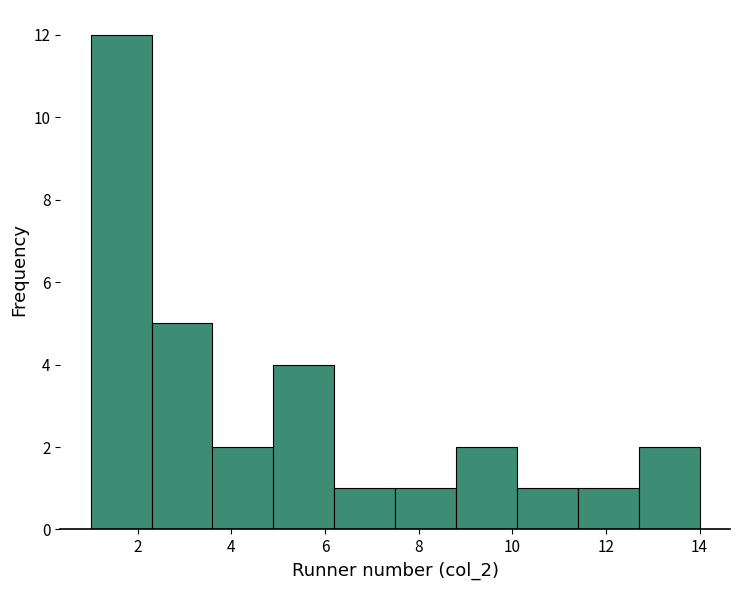

How tall is the bar that spans 8.8 to 10.1 on the x-axis? Neither the bar edges nor the heights are printed on the chart, so give them approximately, as read against the axes.

2